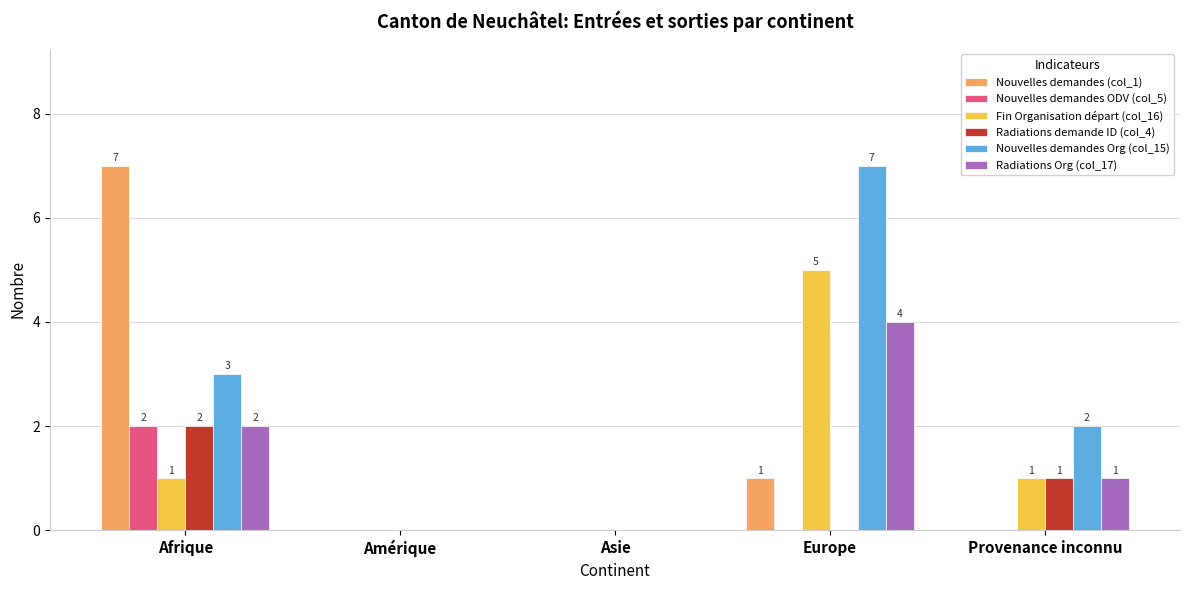

True or false: Radiations demande ID (col_4) has a value of 2 at Afrique.

True